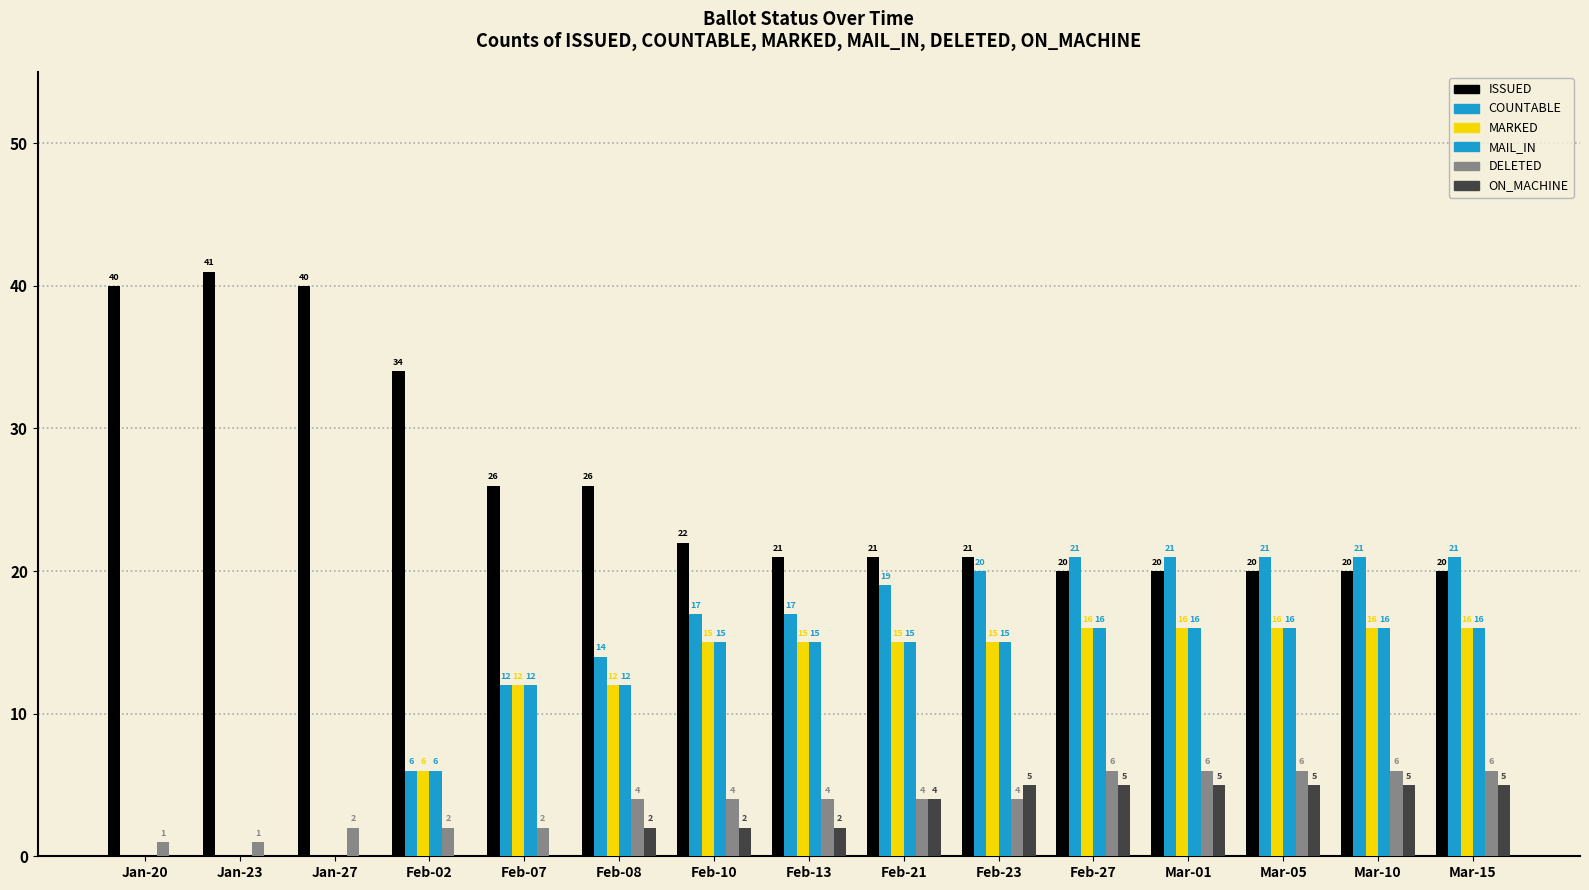

How many groups of bars are there?

15